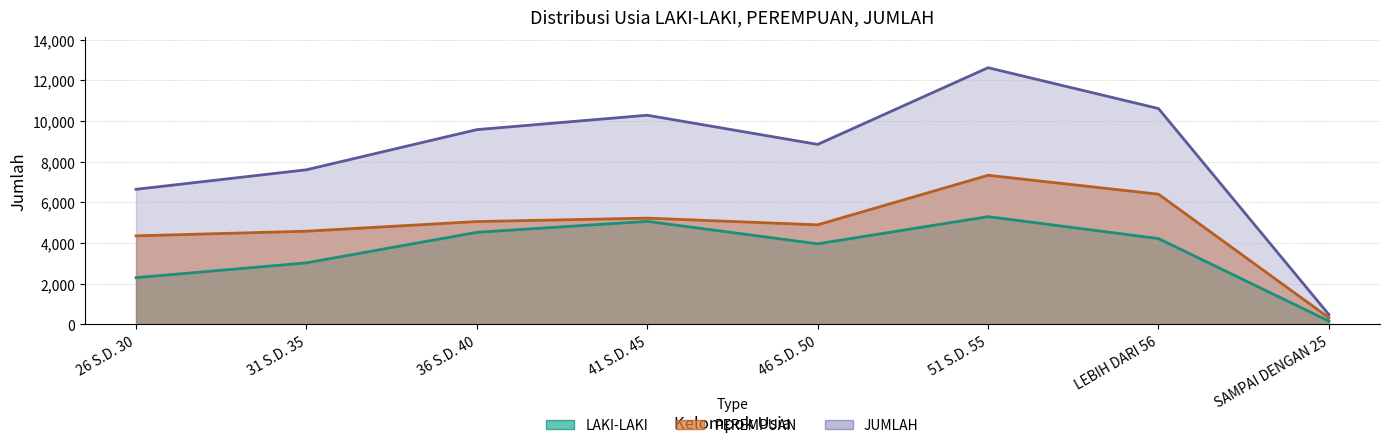

Reading left to right, extract all data points from this chart.

LAKI-LAKI: 2290	3020	4521	5061	3955	5292	4213	156
PEREMPUAN: 4347	4577	5051	5219	4890	7326	6396	320
JUMLAH: 6637	7597	9572	10280	8845	12618	10609	476